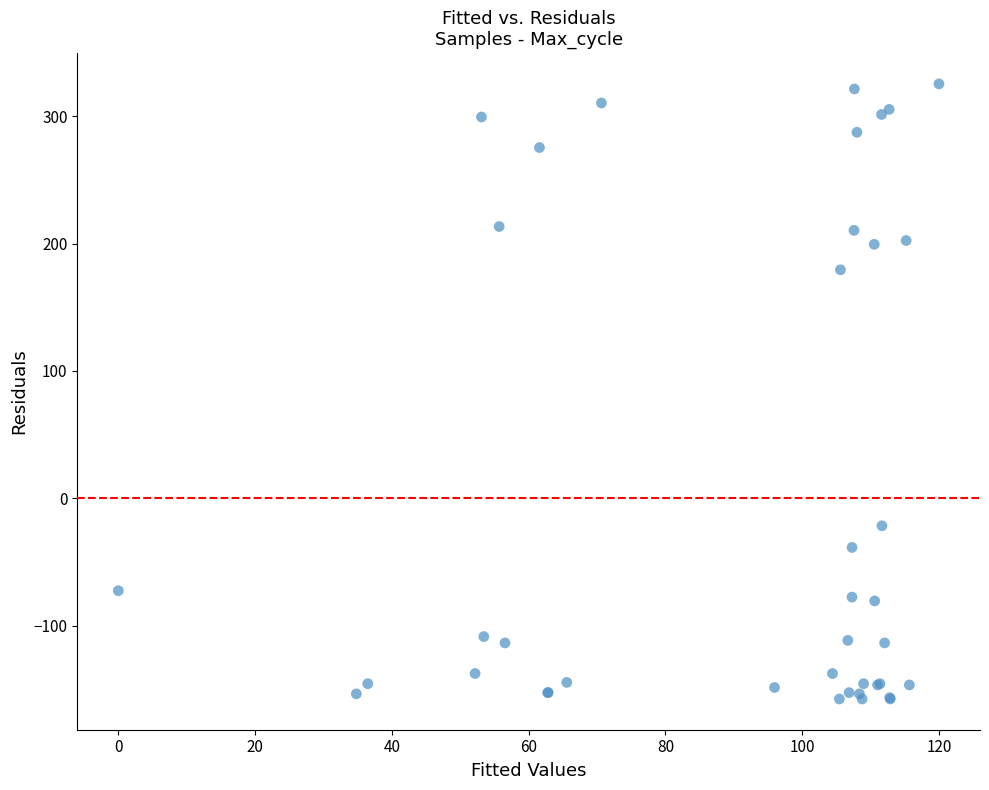

What Y value in the scatter plot is closest to 83?

179.4